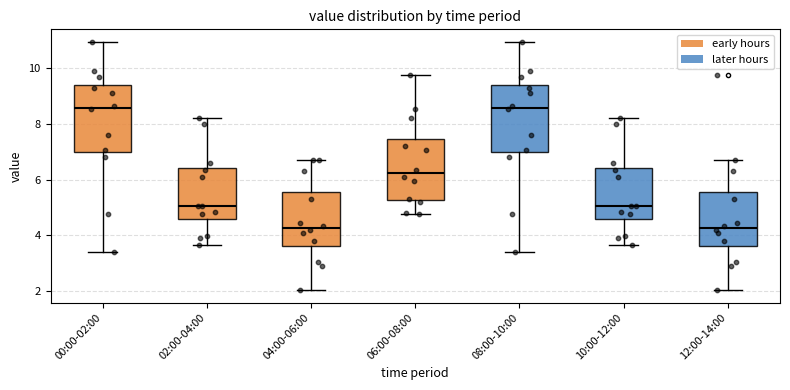

Reading left to right, transcribe this box plot: for each box, give where its median line is, the range the box spans, and where its two whiskers end, as read against the y-axis. The values are not printed on the chart, so give them approximately, as read against the axis.

00:00-02:00: median 8.6, box 7.0 to 9.4, whiskers 3.4 to 11.0
02:00-04:00: median 5.0, box 4.6 to 6.4, whiskers 3.6 to 8.2
04:00-06:00: median 4.2, box 3.6 to 5.6, whiskers 2.0 to 6.8
06:00-08:00: median 6.2, box 5.2 to 7.4, whiskers 4.8 to 9.8
08:00-10:00: median 8.6, box 7.0 to 9.4, whiskers 3.4 to 11.0
10:00-12:00: median 5.0, box 4.6 to 6.4, whiskers 3.6 to 8.2
12:00-14:00: median 4.2, box 3.6 to 5.6, whiskers 2.0 to 6.8